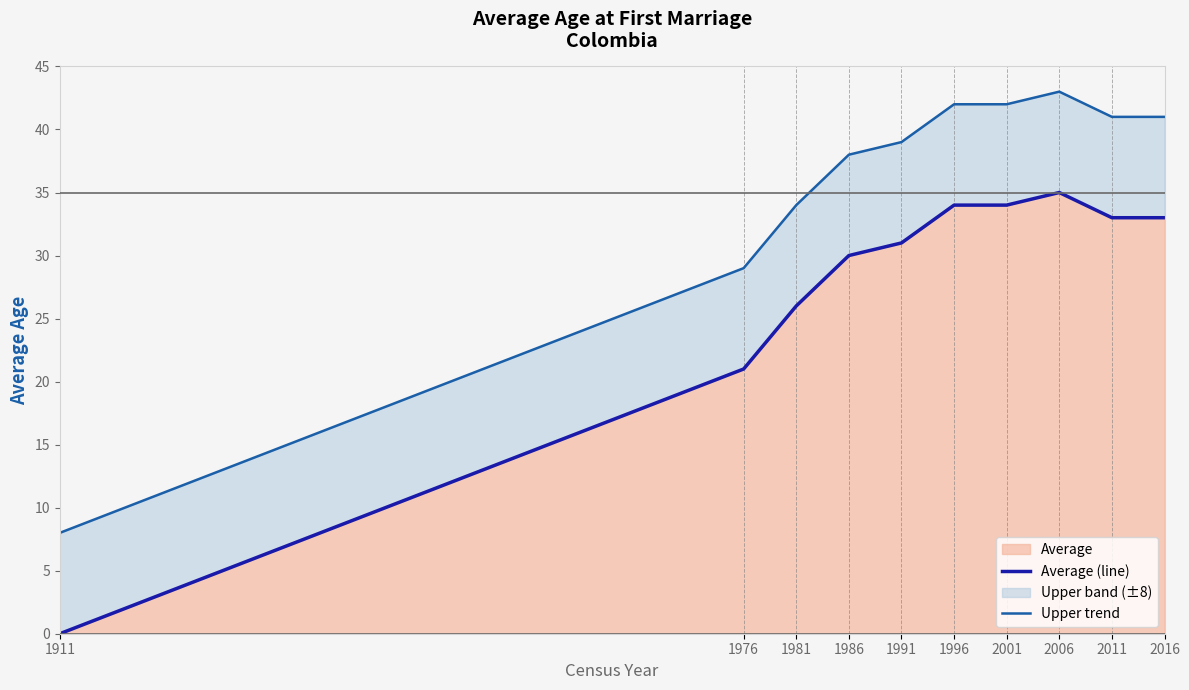

True or false: Upper trend and Average (line) intersect in this chart.

False